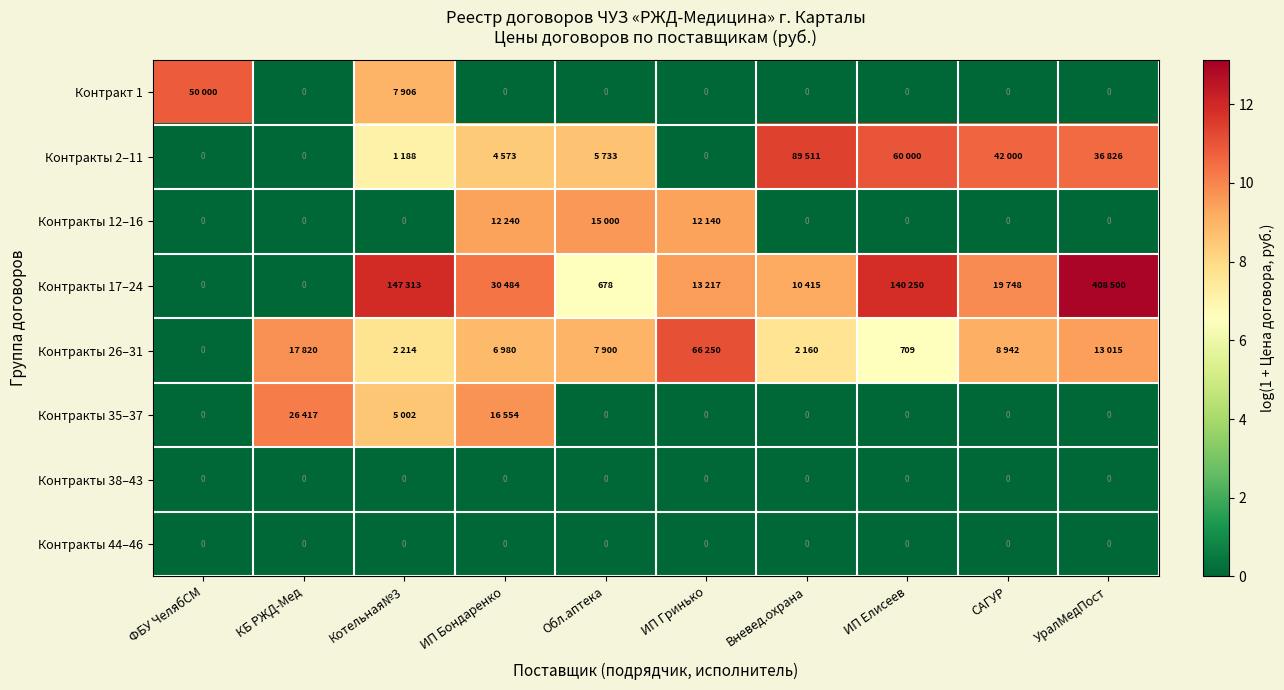

At which category is the sum across all series the highest?

ИП Бондаренко